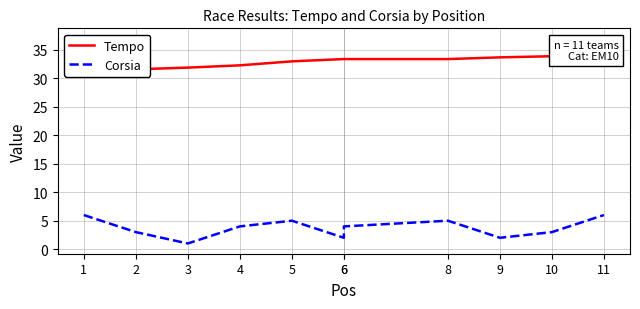

Where is the first local minimum for Corsia?

3